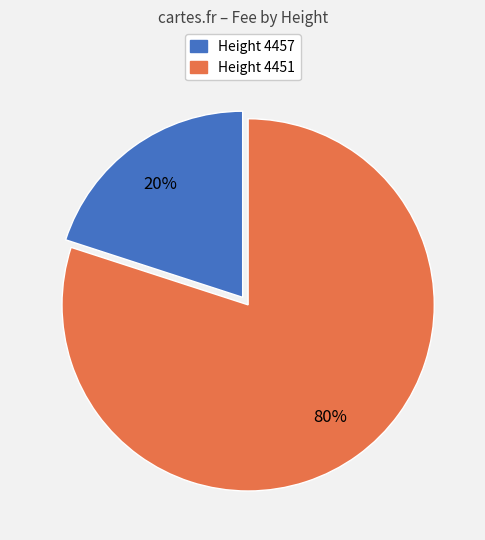

Rank the categories by value from lowest to highest.

Height 4457, Height 4451